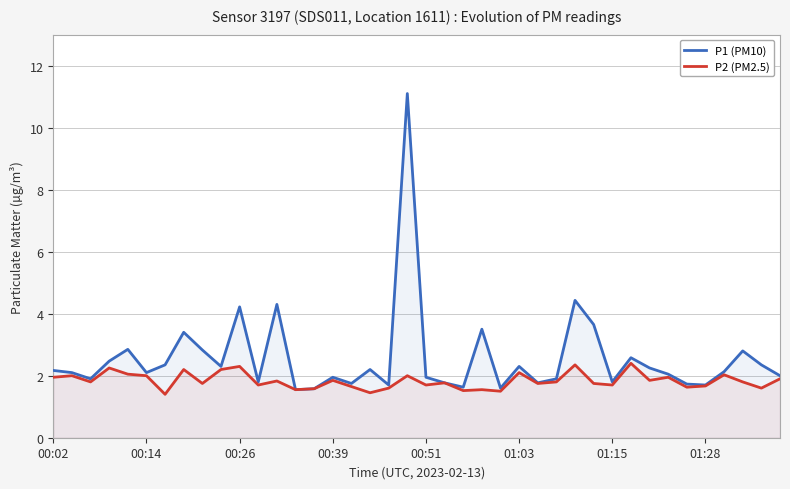

True or false: P1 (PM10) and P2 (PM2.5) intersect in this chart.

False